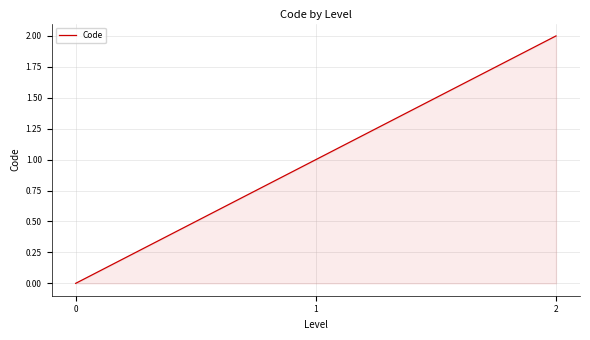

How many values are between 0 and 2?

3